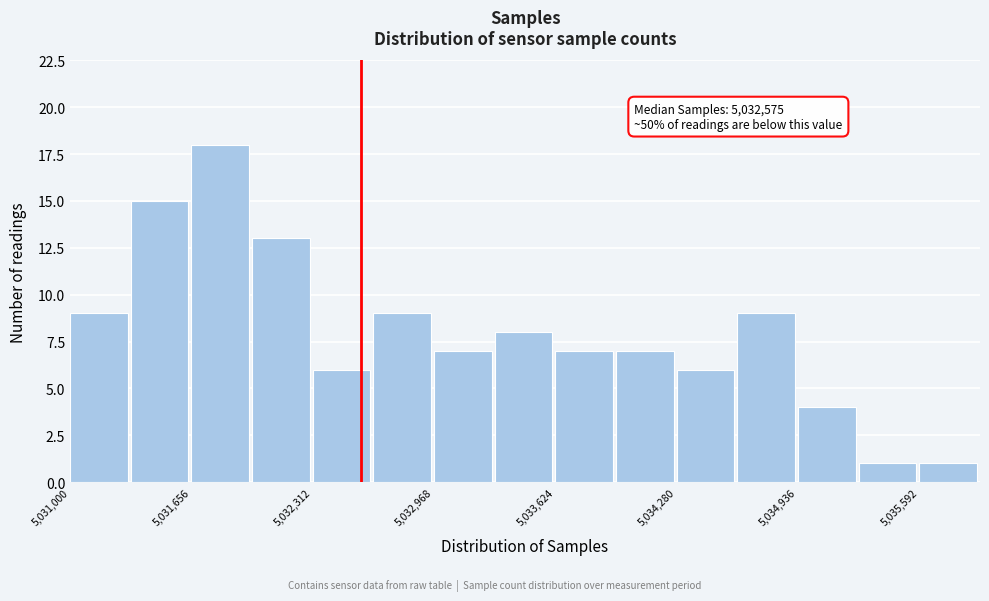

Read against the x-axis, roughly where is the centre of the tallest bar?

5031800